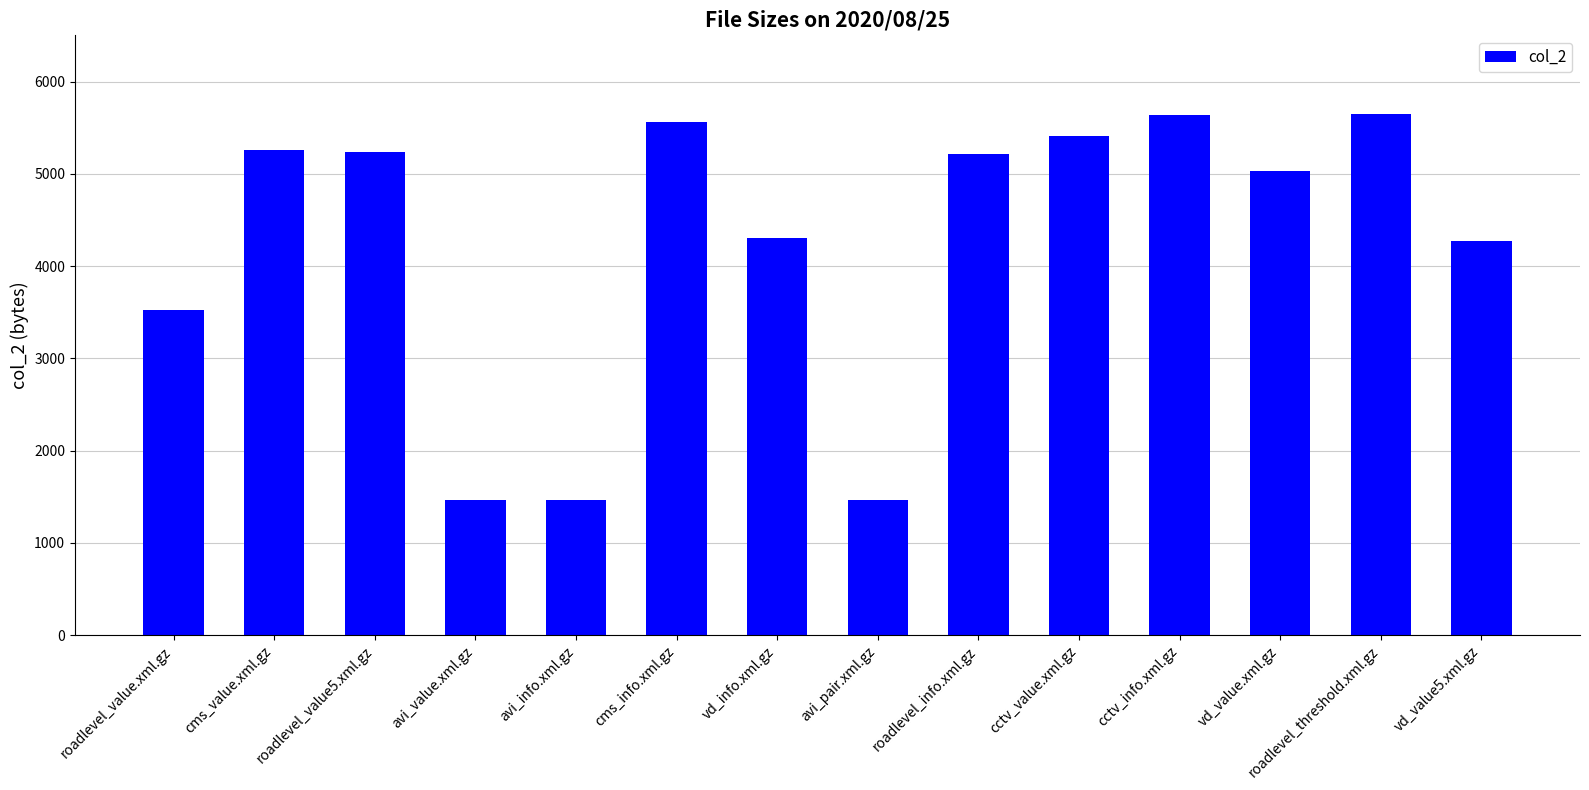

The chart shows a value of 3127 at roadlevel_threshold.xml.gz. True or false?

False